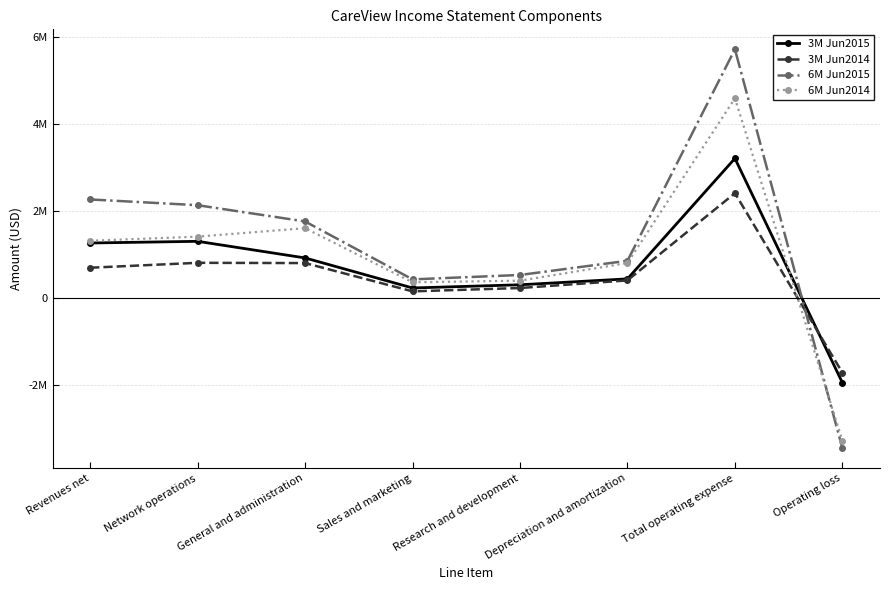

Which has a higher value, General and administration or Network operations?

Network operations